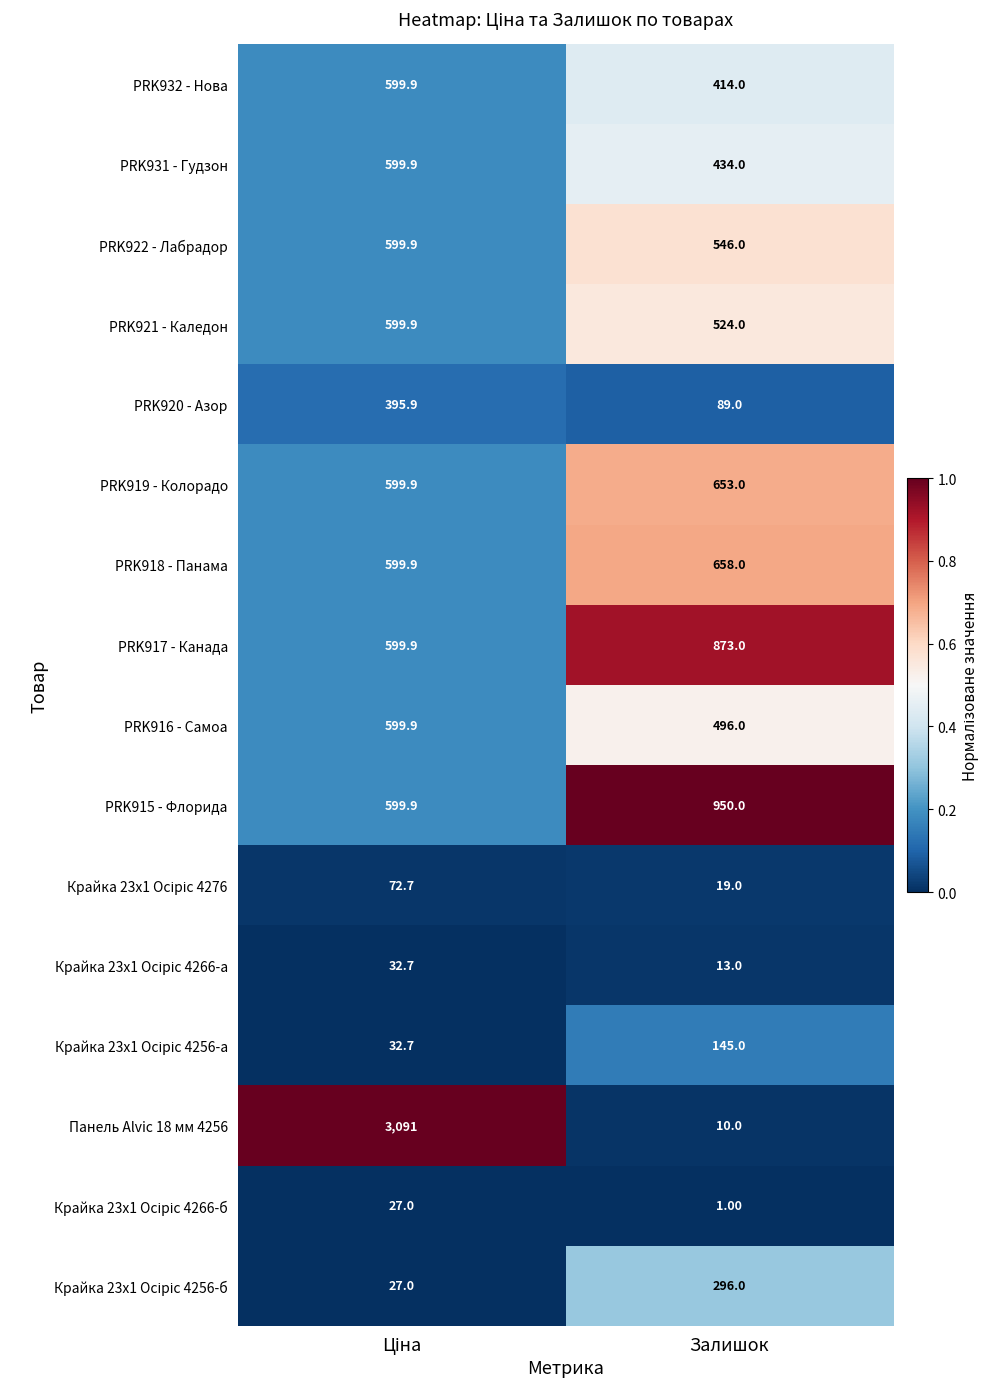

What is the greatest value displayed?

3091.0